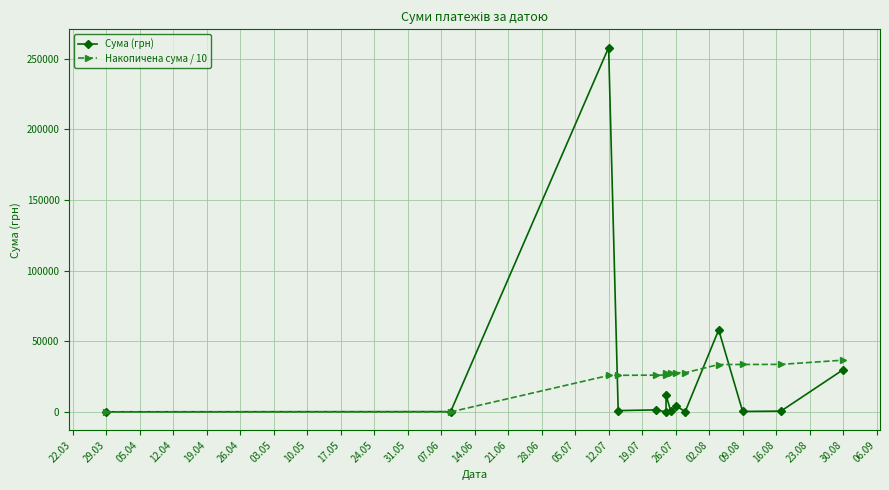

Which series ends up on top after the final intersection of Накопичена сума / 10 and Сума (грн)?

Накопичена сума / 10